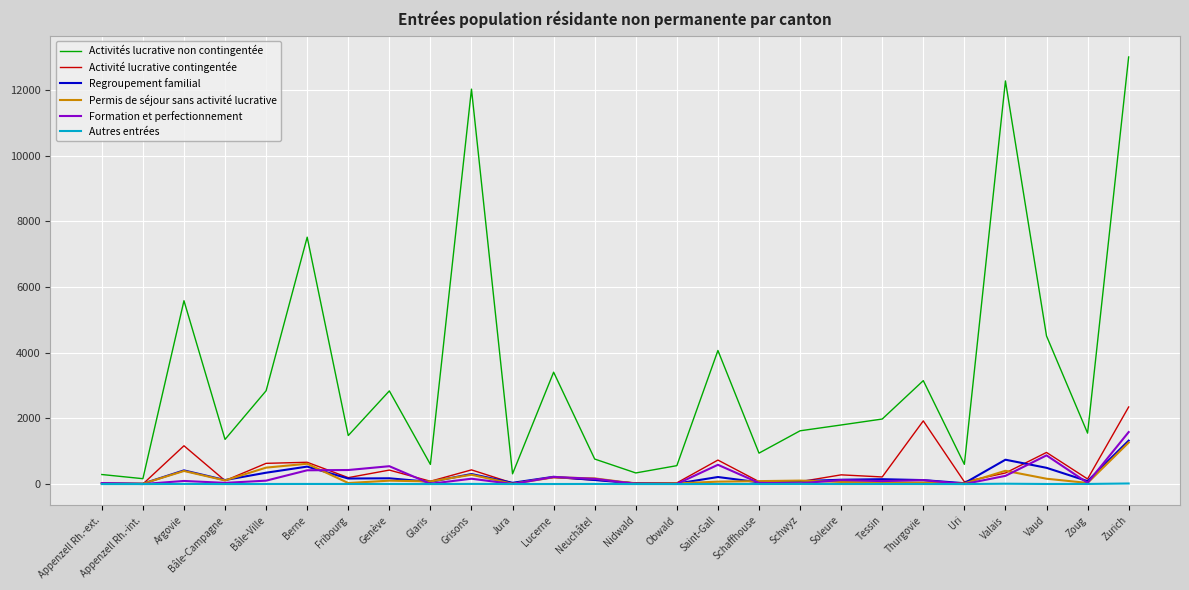

Which series has the largest total across all categories?

Activités lucrative non contingentée